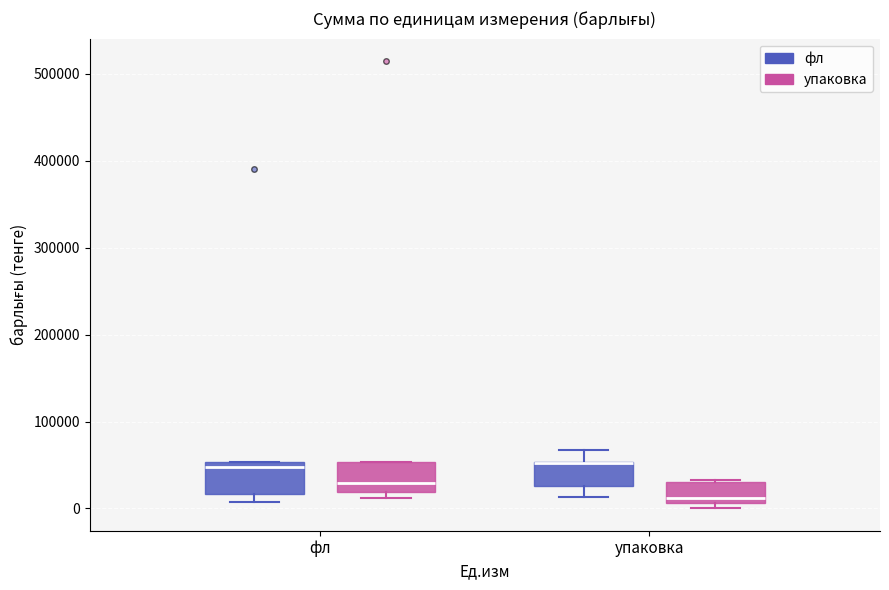

Where is the upper edge of the box for упаковка (упаковка) on the y-axis? The values are not printed on the chart, so give them approximately, as read against the axis.

30000